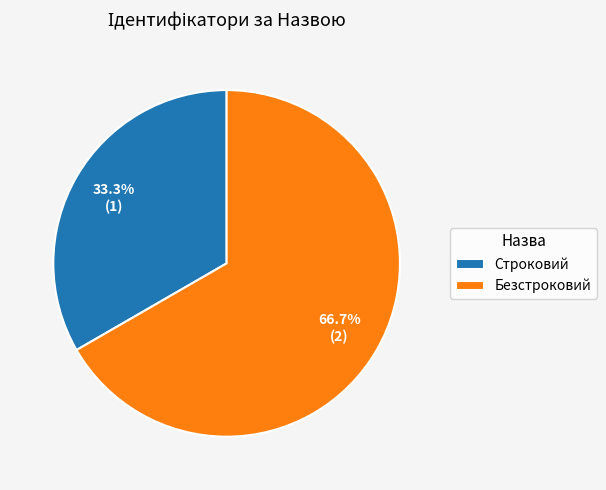

Is the sum of Безстроковий and Строковий greater than half?

Yes